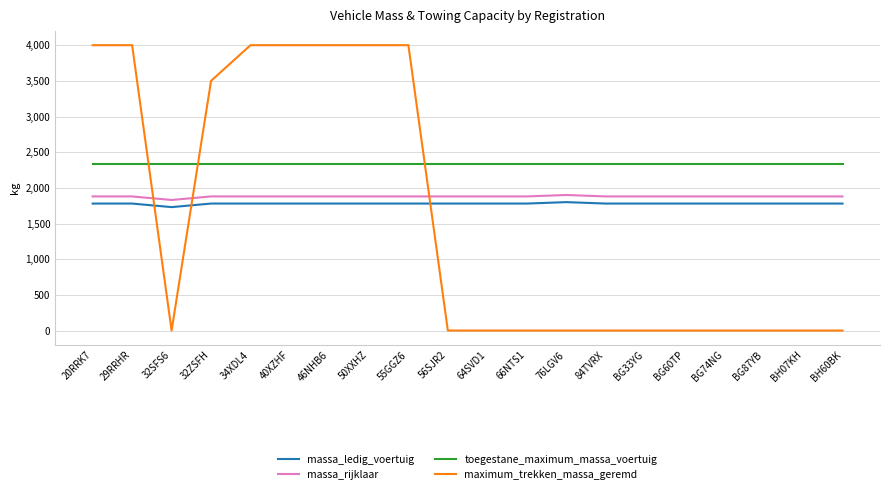

The value of massa_rijklaar at 20RRK7 is 1880. True or false?

True